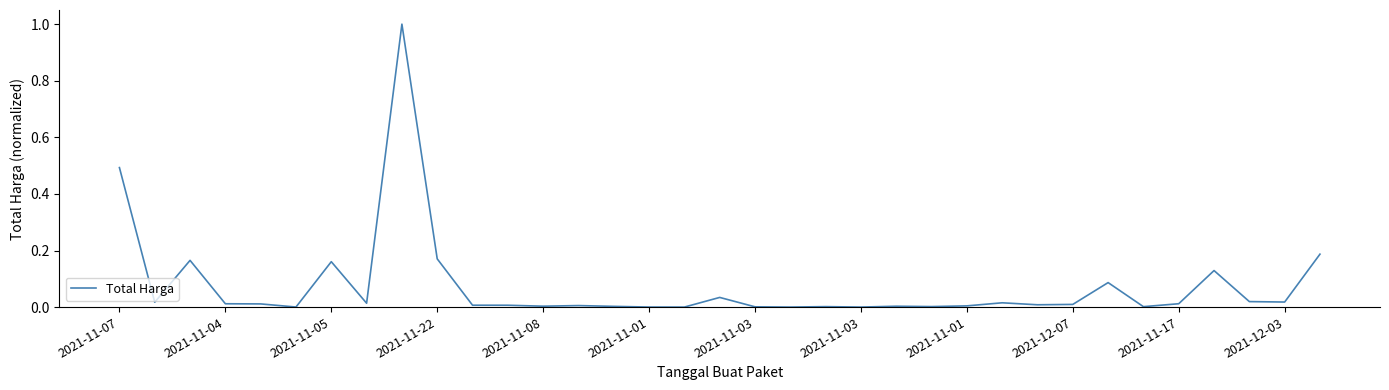

What is the maximum value shown in the chart?

1.0